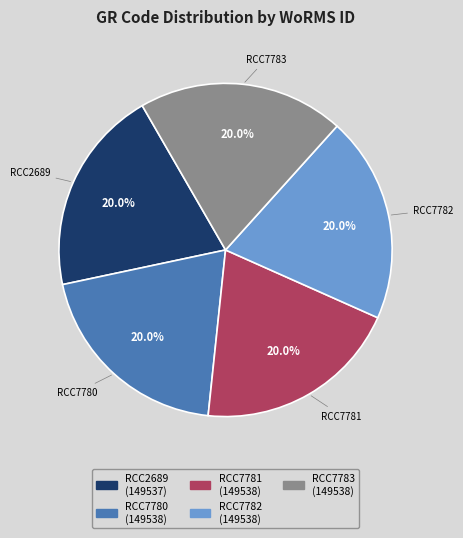

Is it true that RCC7780 is 34% of the pie?

False